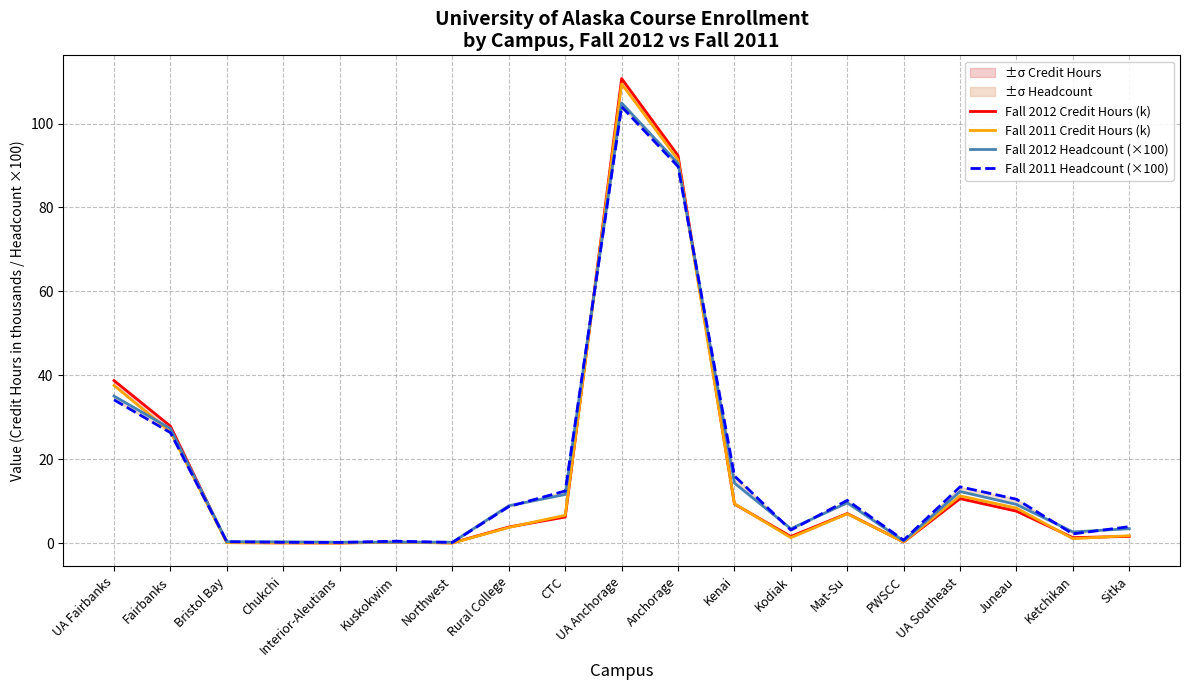

At which category does the chart reach its peak across all series?

UA Anchorage